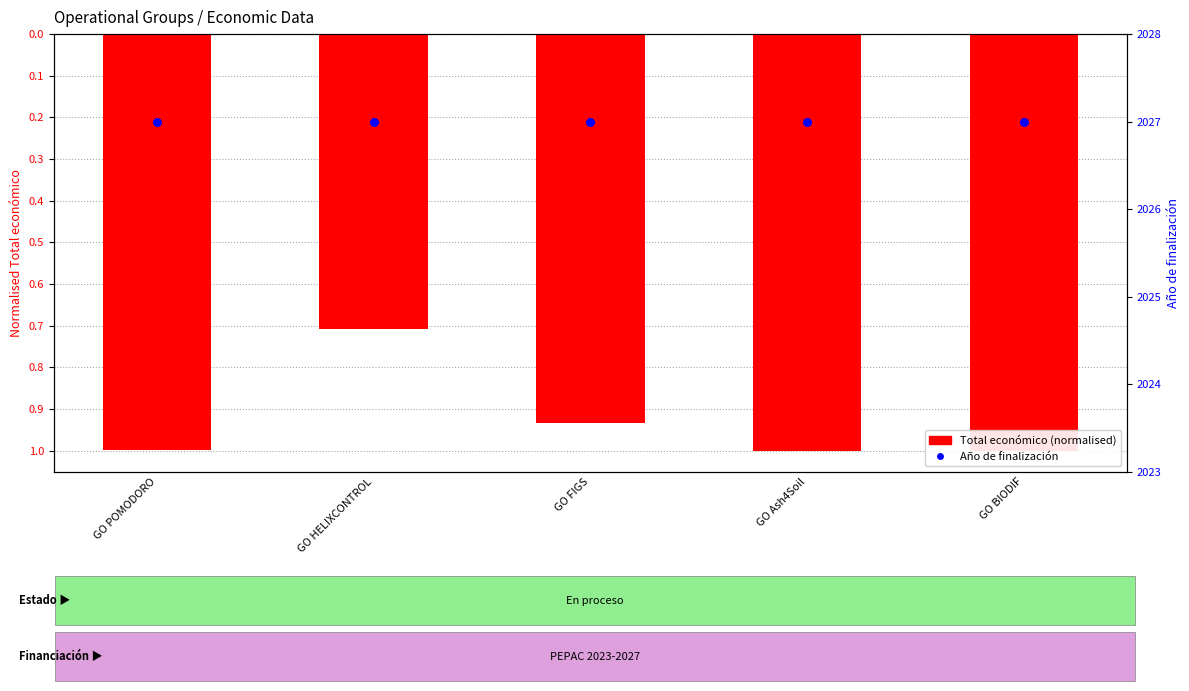

At how many categories does at least one series exceed 3?

5